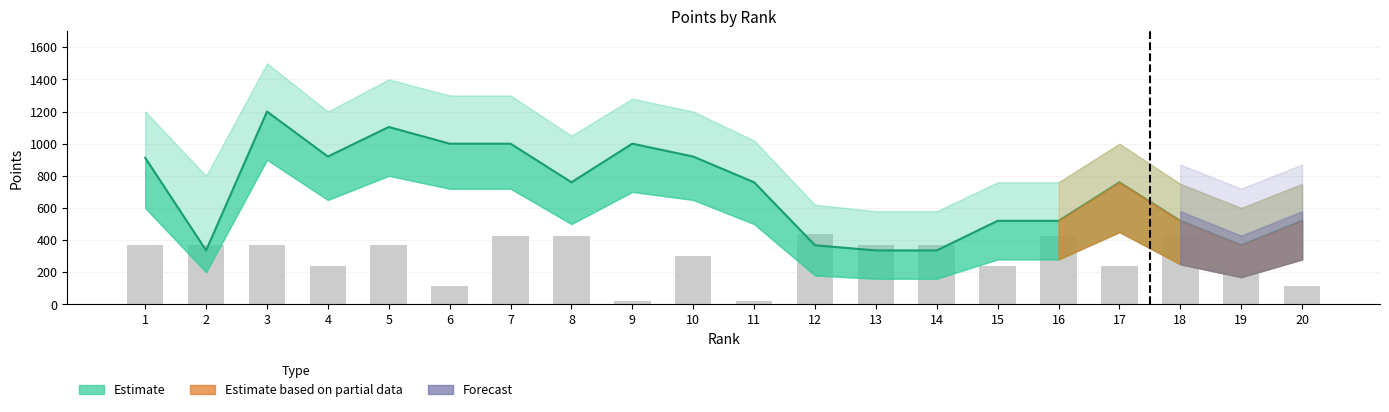

Reading left to right, what are all the values shown in this chart?

Estimate line: 1=912	2=336	3=1200	4=920	5=1104	6=1000	7=1000	8=760	9=1000	10=920	11=760	12=368	13=336	14=336	15=520	16=520	17=760	18=520	19=368	20=520
Raw count: 1=368	2=368	3=368	4=240	5=368	6=112	7=424	8=424	9=24	10=304	11=24	12=440	13=368	14=368	15=240	16=424	17=240	18=424	19=192	20=112